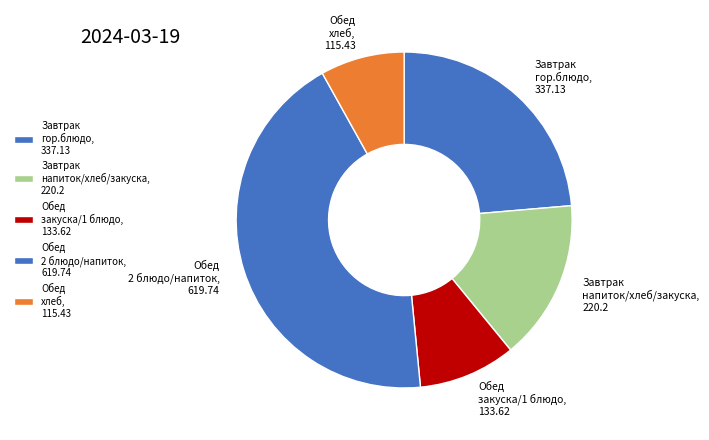

Rank the categories by value from highest to lowest.

Обед 2 блюдо/напиток, 619.74, Завтрак гор.блюдо, 337.13, Завтрак напиток/хлеб/закуска, 220.2, Обед закуска/1 блюдо, 133.62, Обед хлеб, 115.43